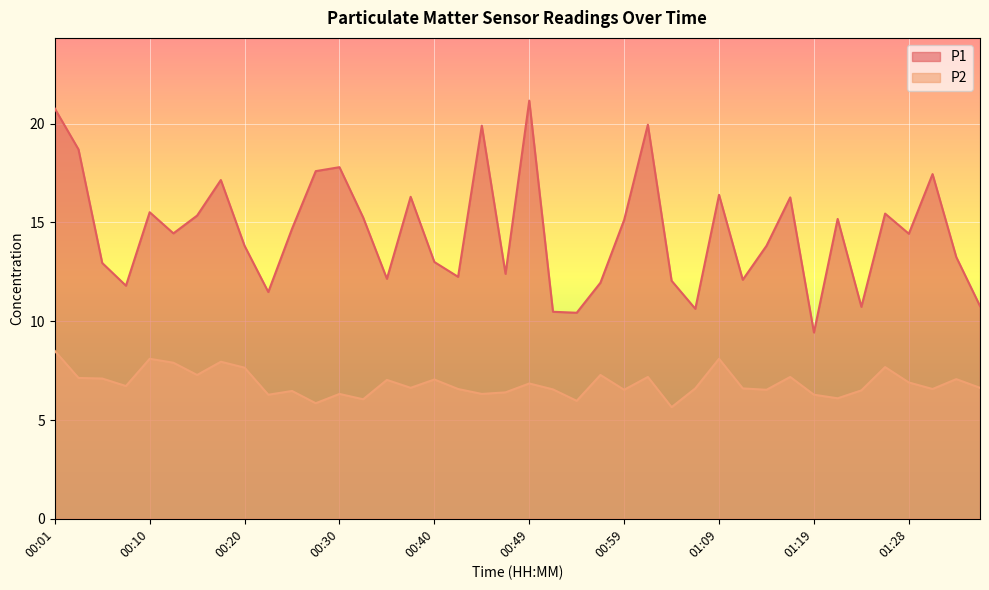

How many data points in P1 are above 14?

21